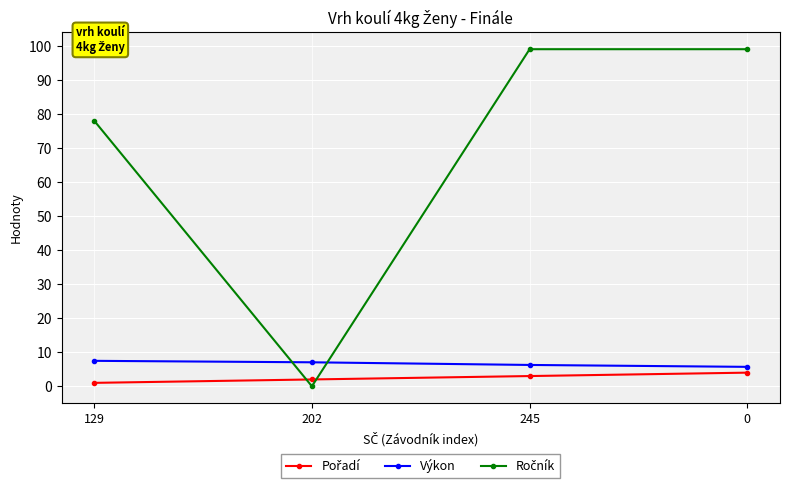

What is the average value of the Výkon series?

6.6